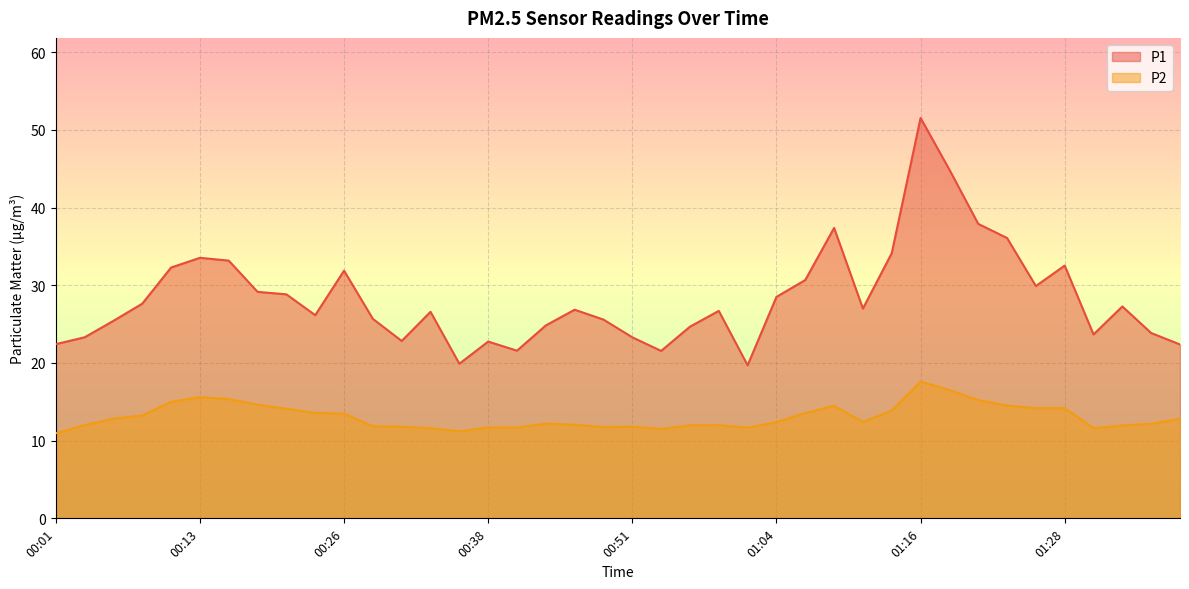

Rank the series at 00:21 from lowest to highest value.

P2, P1